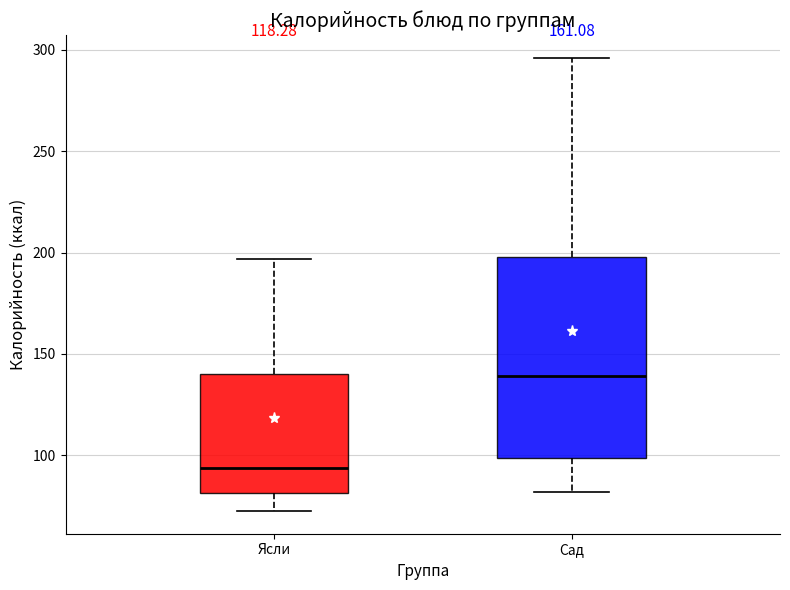

Which box is the tallest, from its lower edge to its upper edge?

Сад